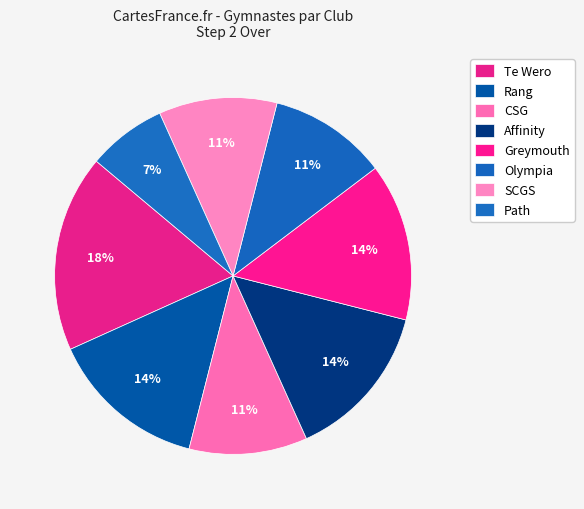

How many slices are in this pie chart?

8